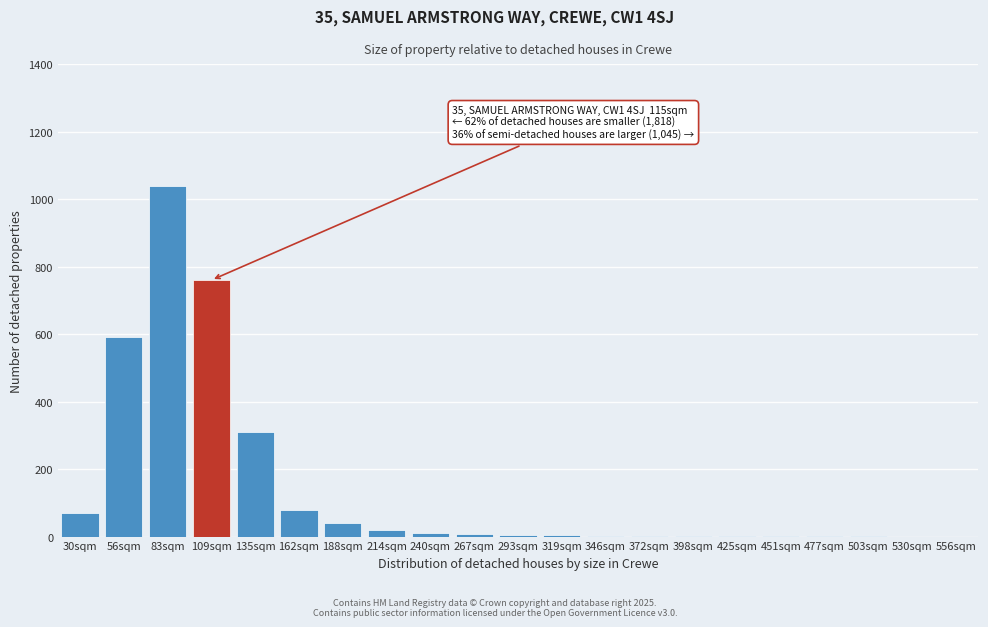

What is the sum of all values?

2948